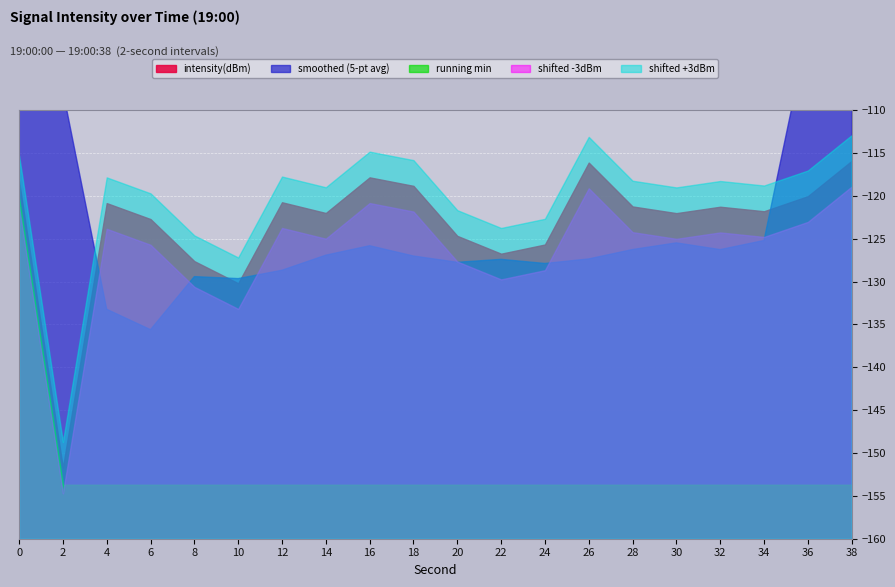

What is the average value?

-123.3